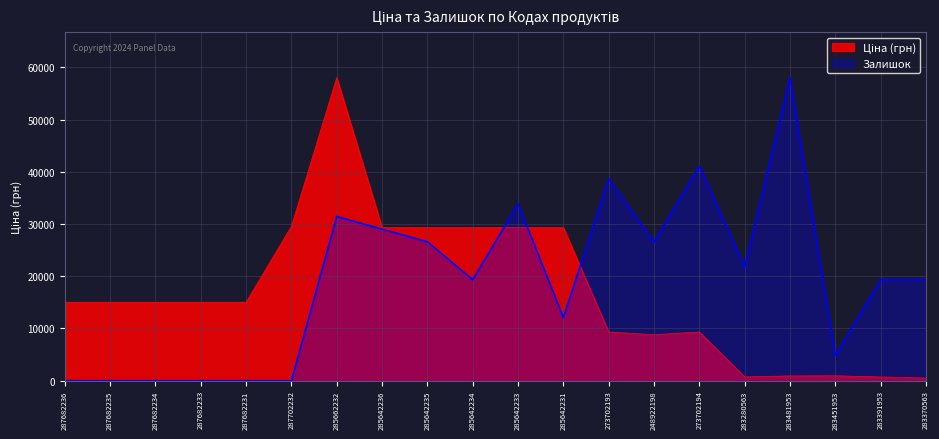

At which category is the sum across all series the highest?

285662232